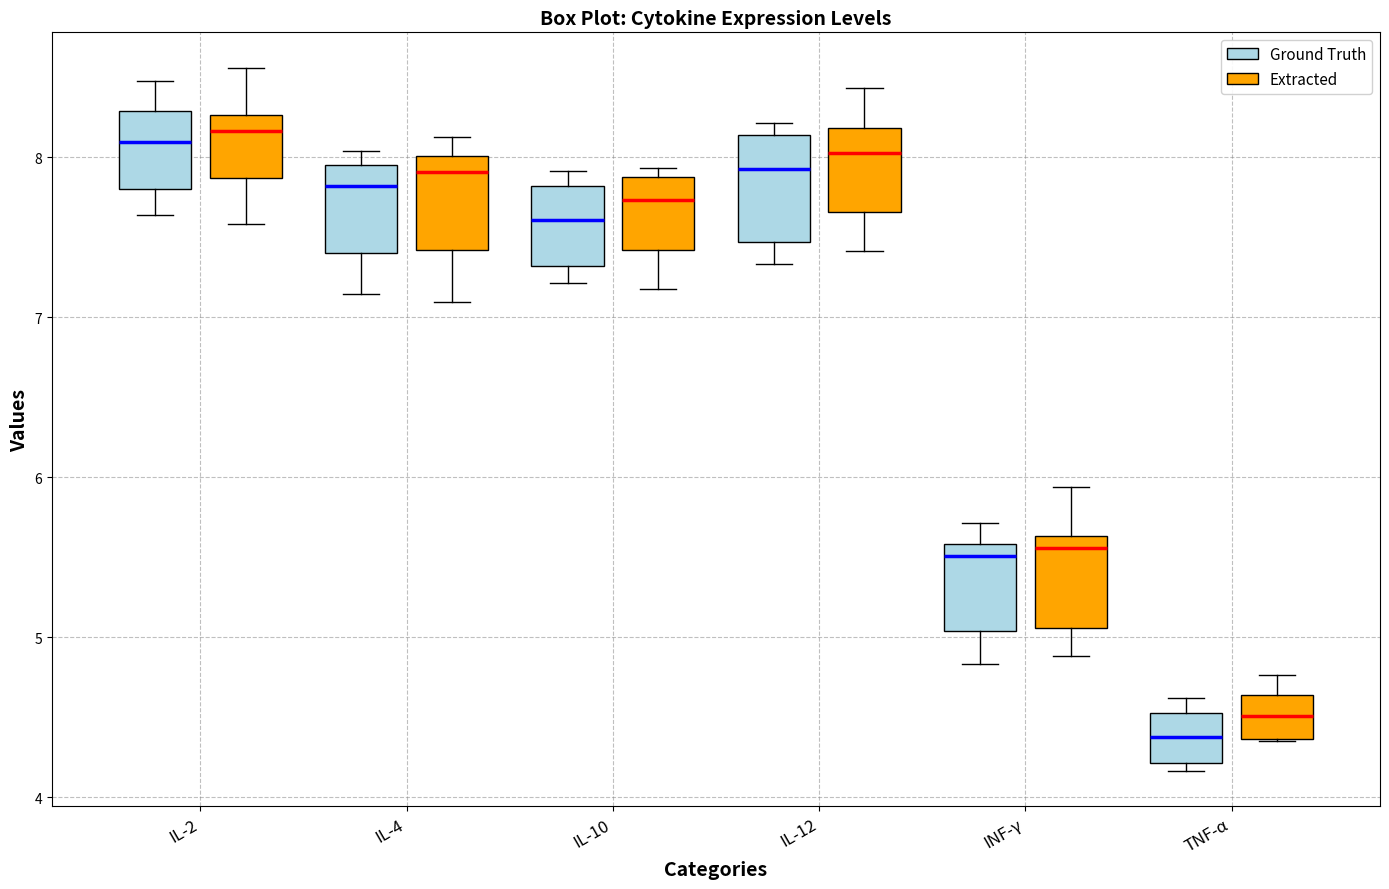

Where does the median line of the box for IL-2 (Extracted) sit on the y-axis? The values are not printed on the chart, so give them approximately, as read against the axis.

8.2